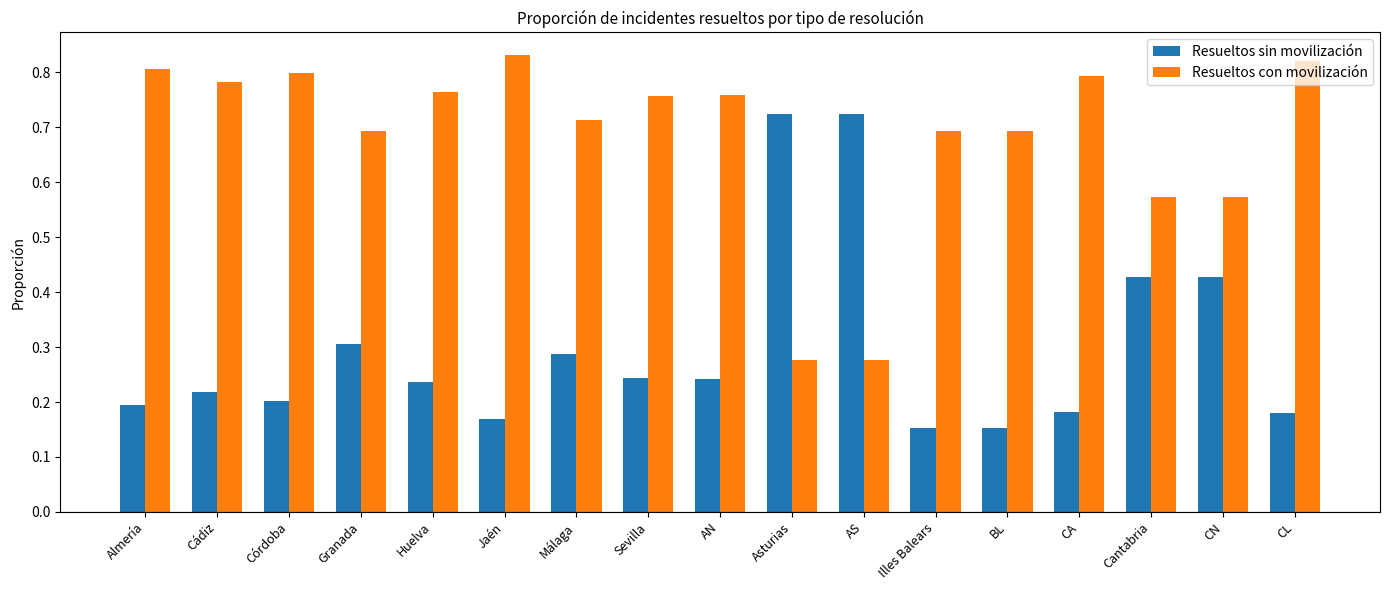

How many Resueltos con movilización values are between 0 and 1?

17